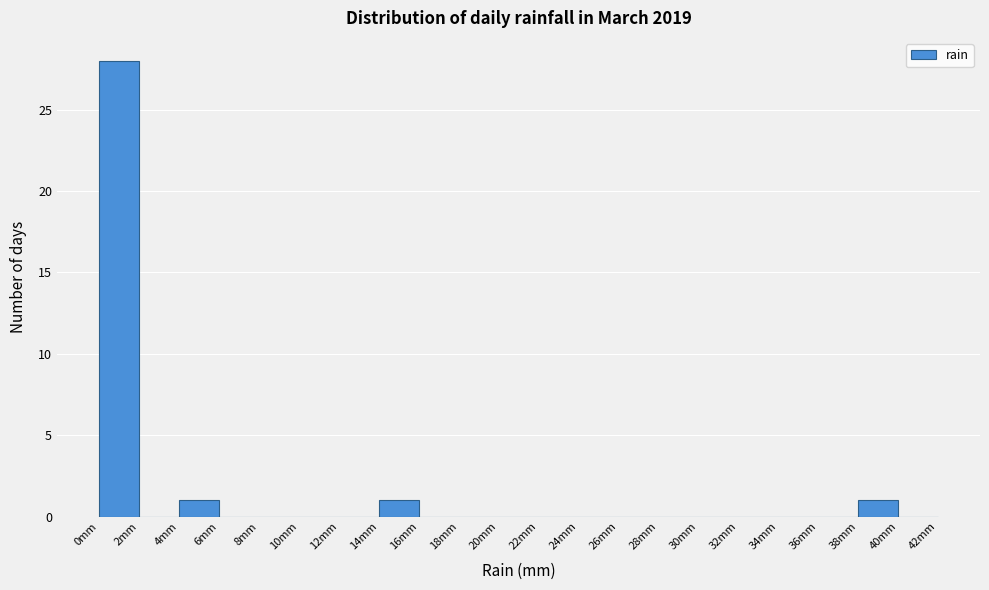

Over which range of the x-axis is the bar tallest?

0 to 2